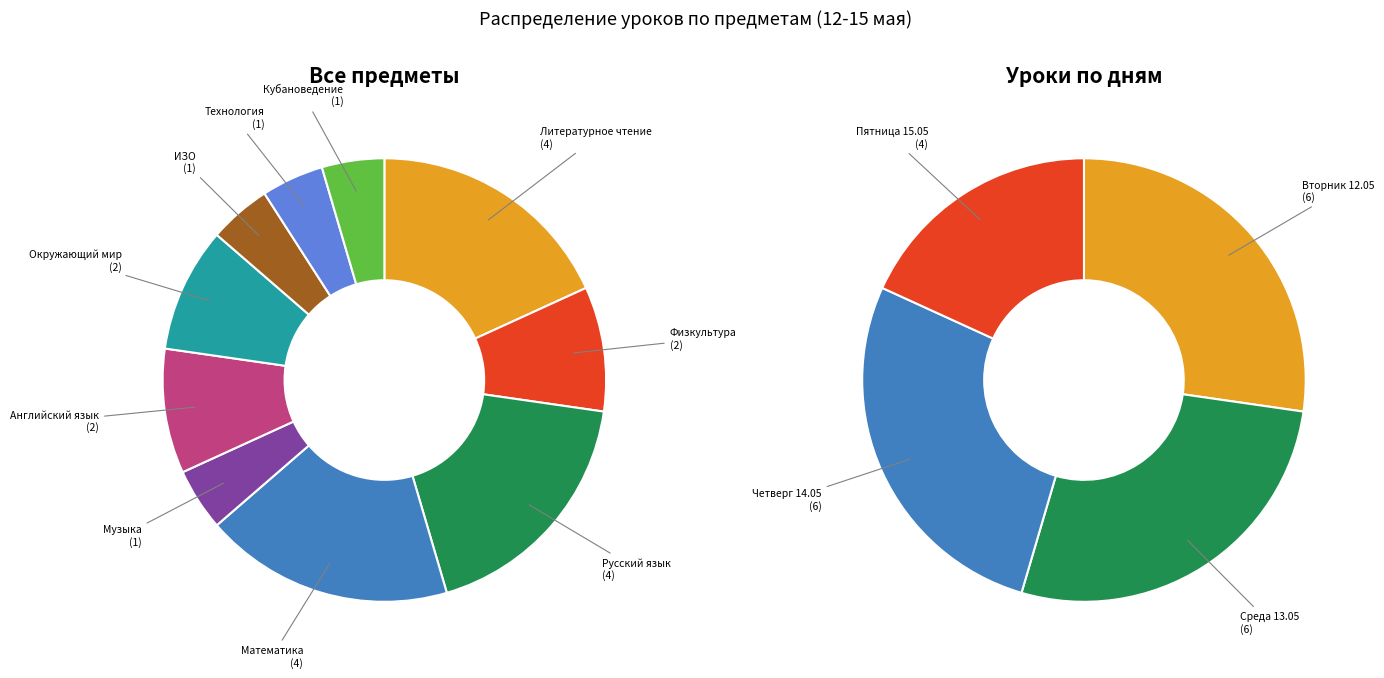

What is the smallest slice in the pie chart?

Музыка